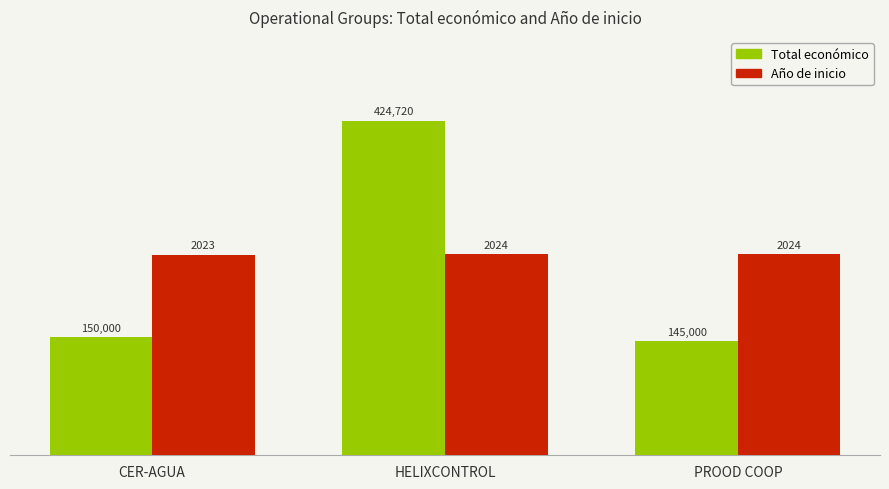

Where is Total económico nearest to the value 284860?

CER-AGUA